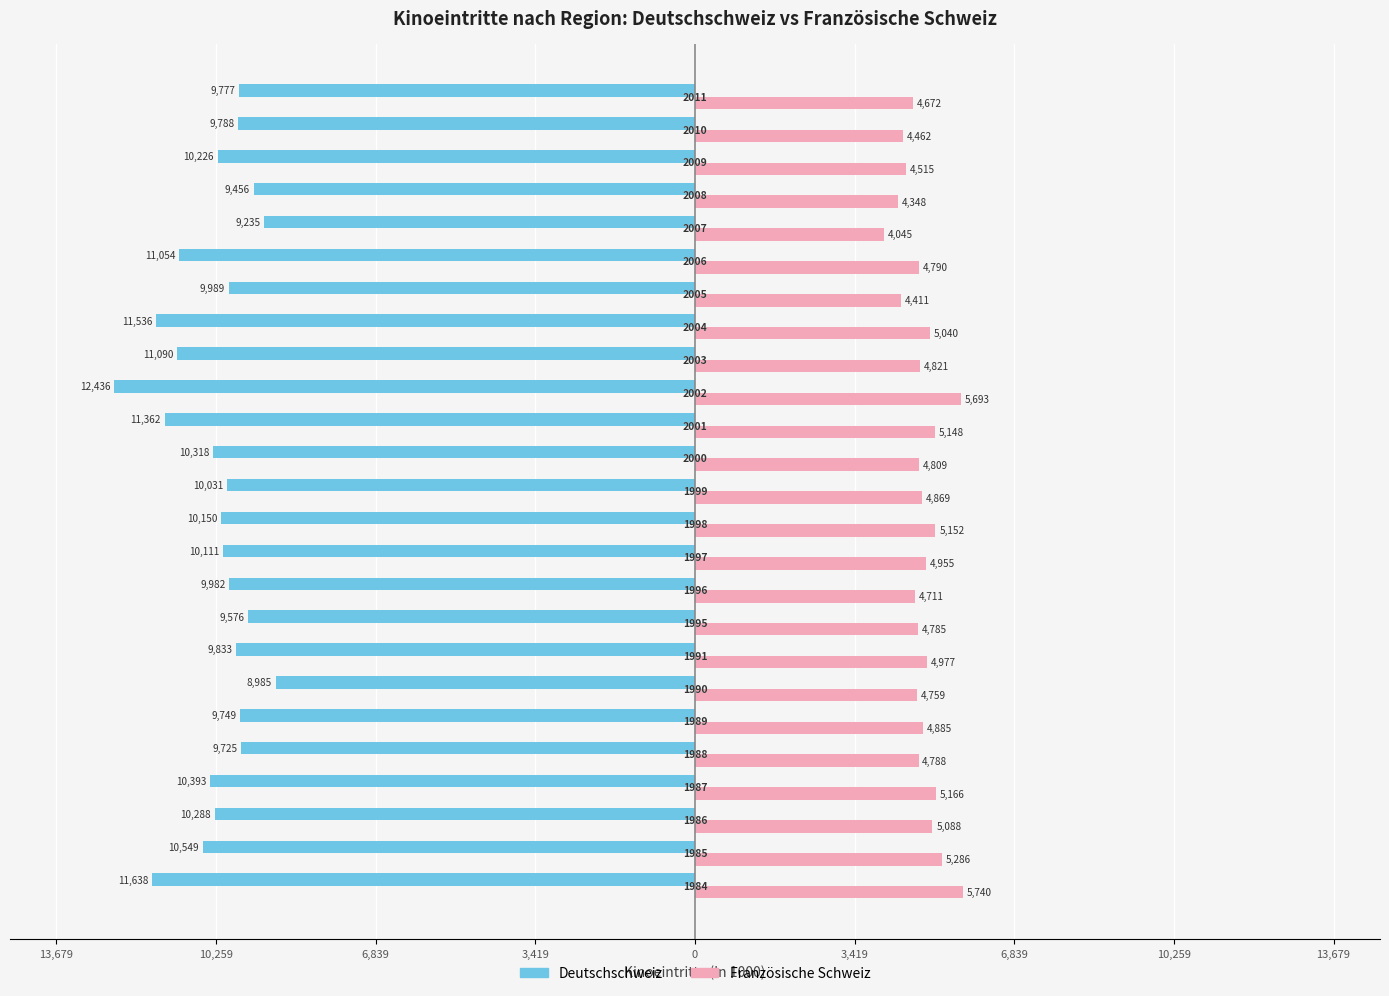

What are all the series names shown in the legend?

Deutschschweiz, Französische Schweiz